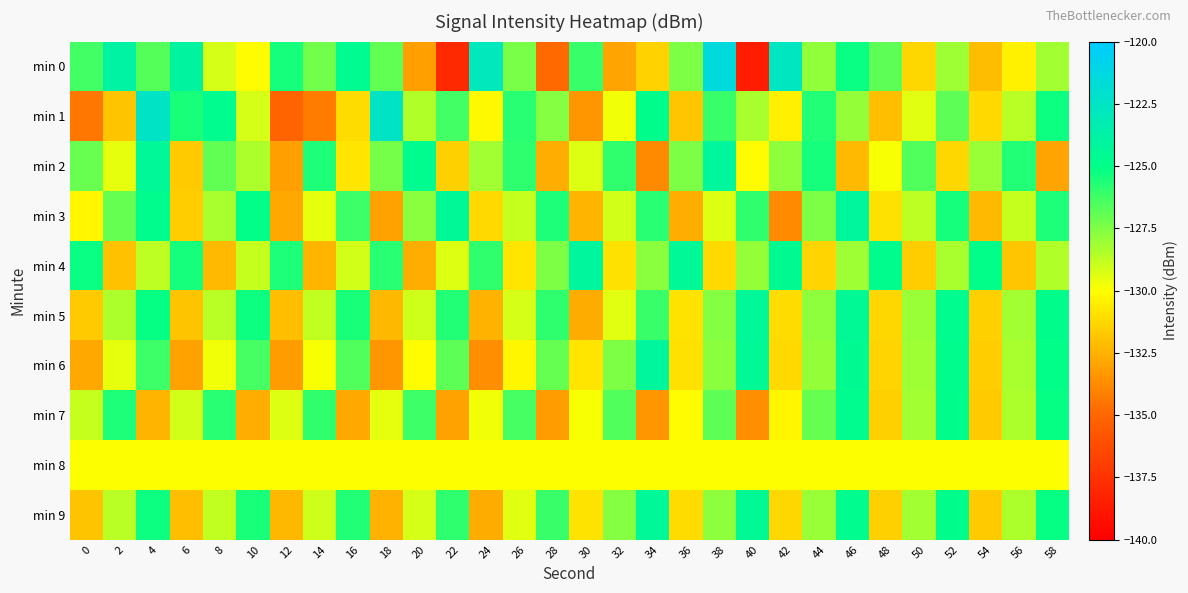

What is the greatest value displayed?

-121.5